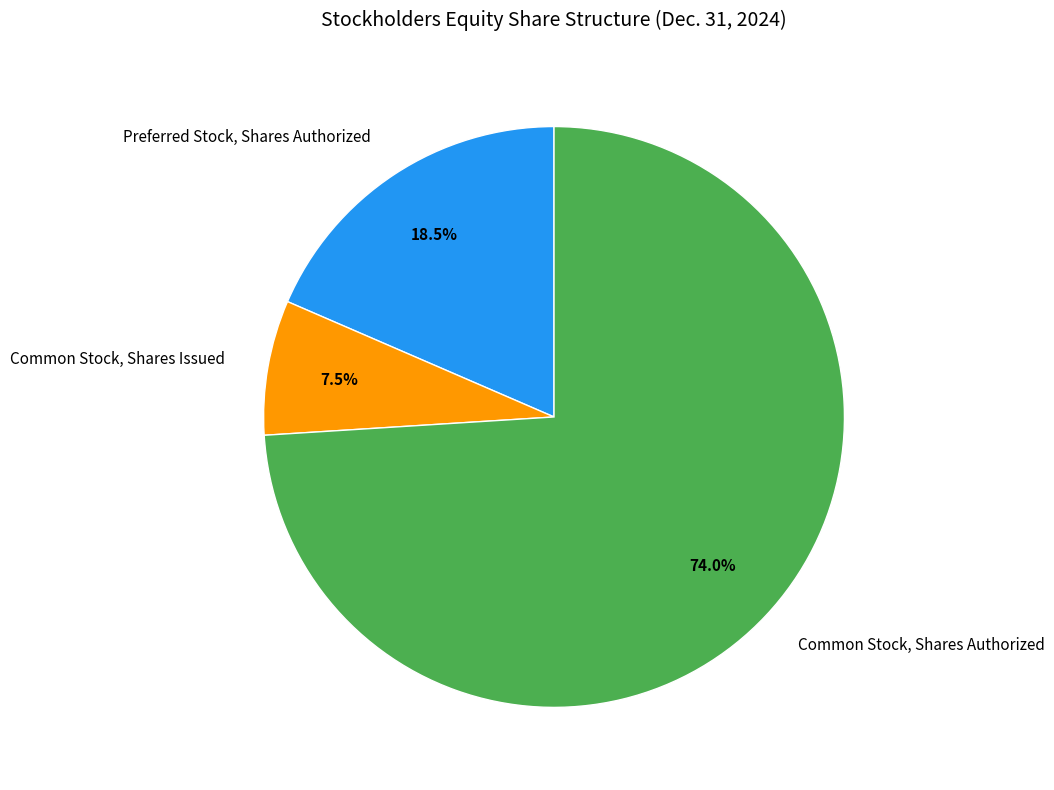

What percentage do Common Stock, Shares Issued and Common Stock, Shares Authorized together represent?

81.5%